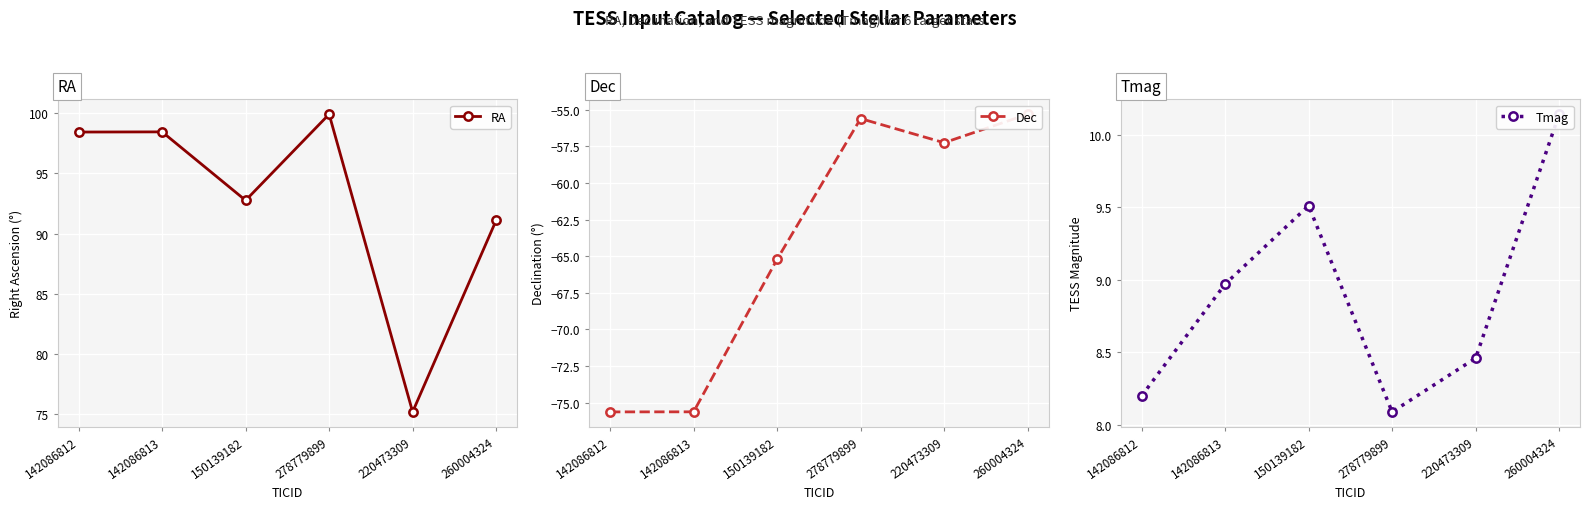

What is the average value of the RA series?

92.6